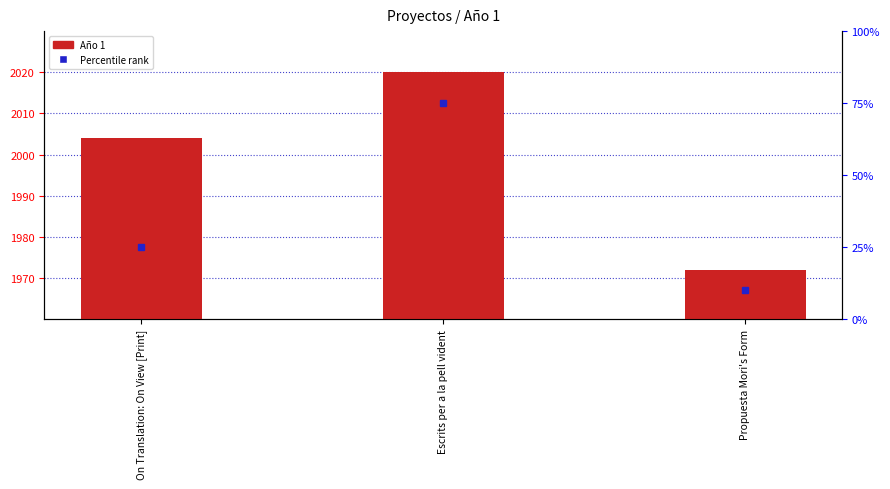

Which has a higher value, Propuesta Mori's Form or On Translation: On View [Print]?

On Translation: On View [Print]